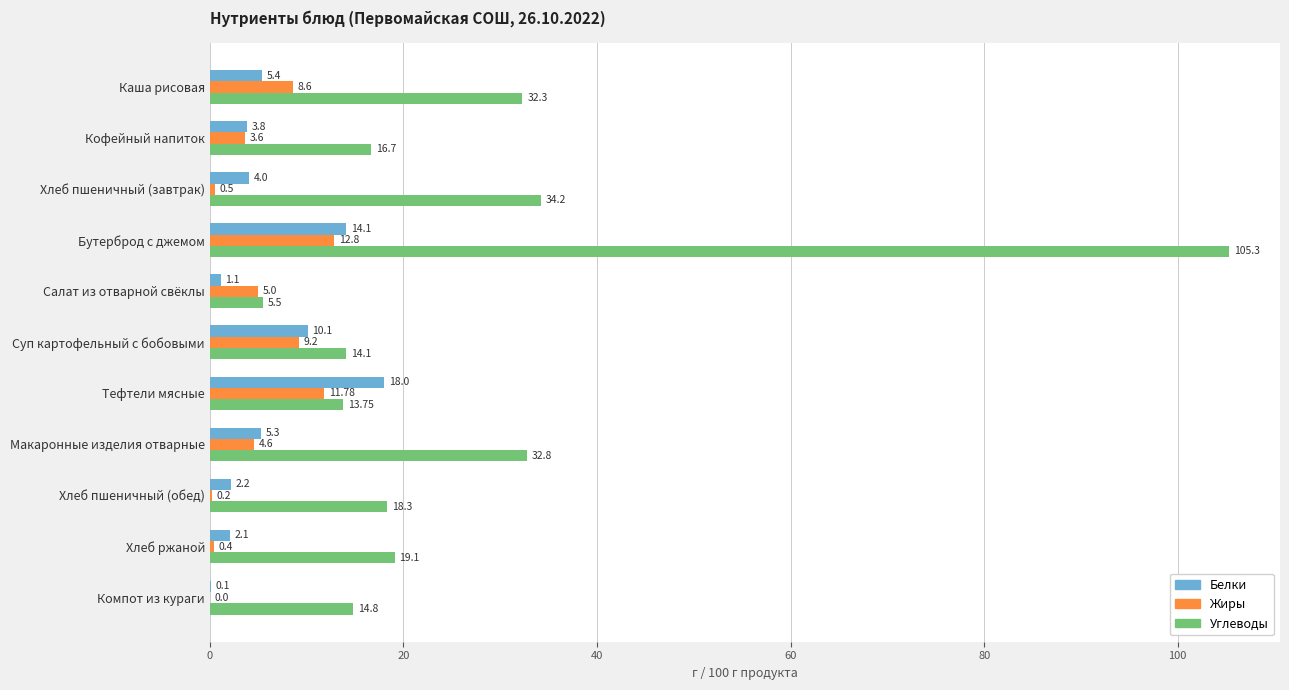

Which category has the highest value in the Белки series?

Тефтели мясные